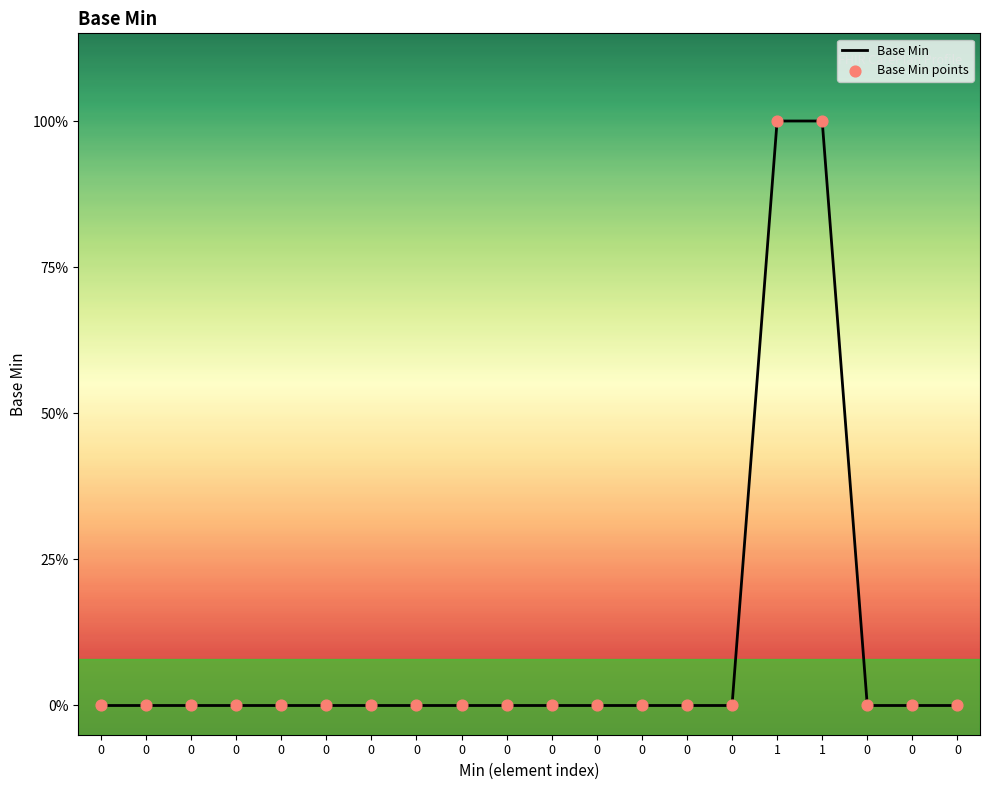

Is this an area chart (filled region under the line)?

Yes